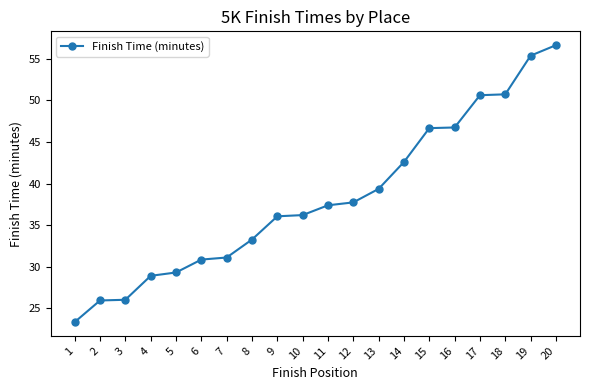

How many values exceed 37?

10